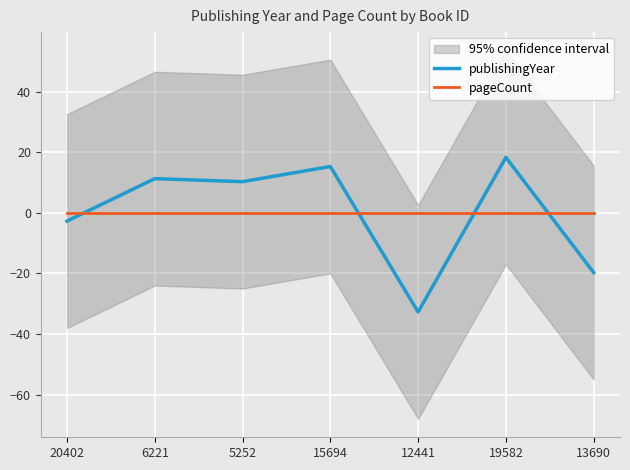

True or false: publishingYear has more than 0 points higher than both neighbors.

True